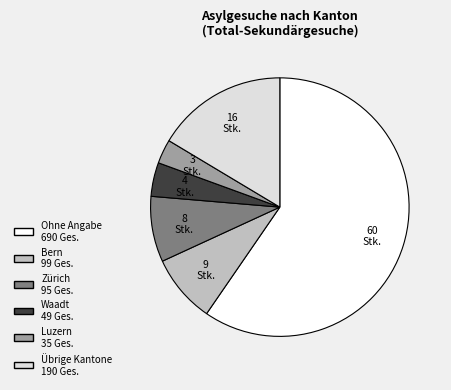

Count the number of slices in the pie.

6